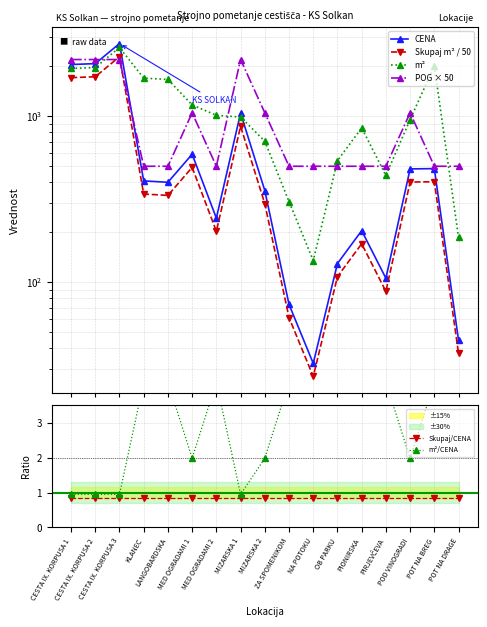

Between LANGOBARDSKA and MED OGRADAMI 1, which series saw the biggest shift?

POG × 50